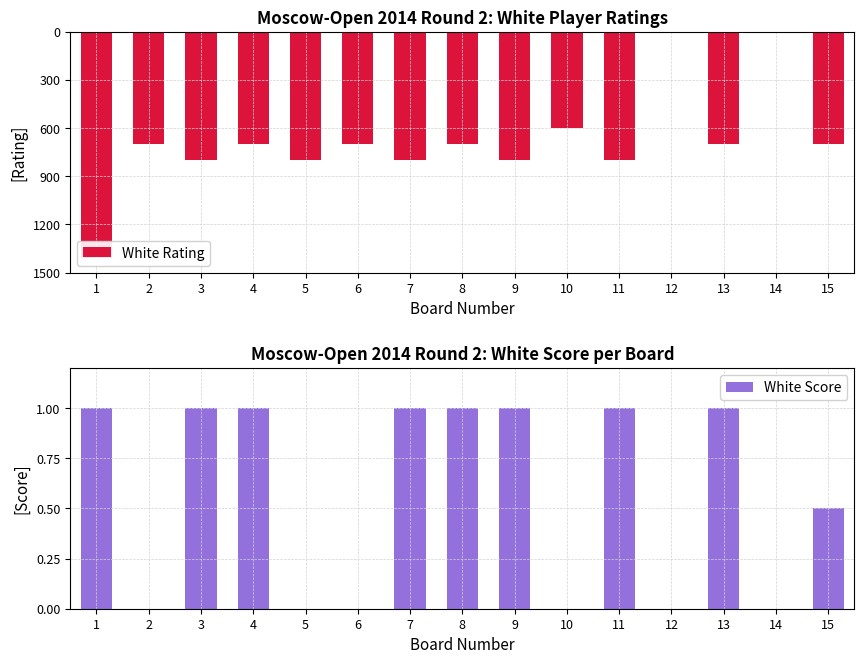

How many values in White Score are above zero?

9